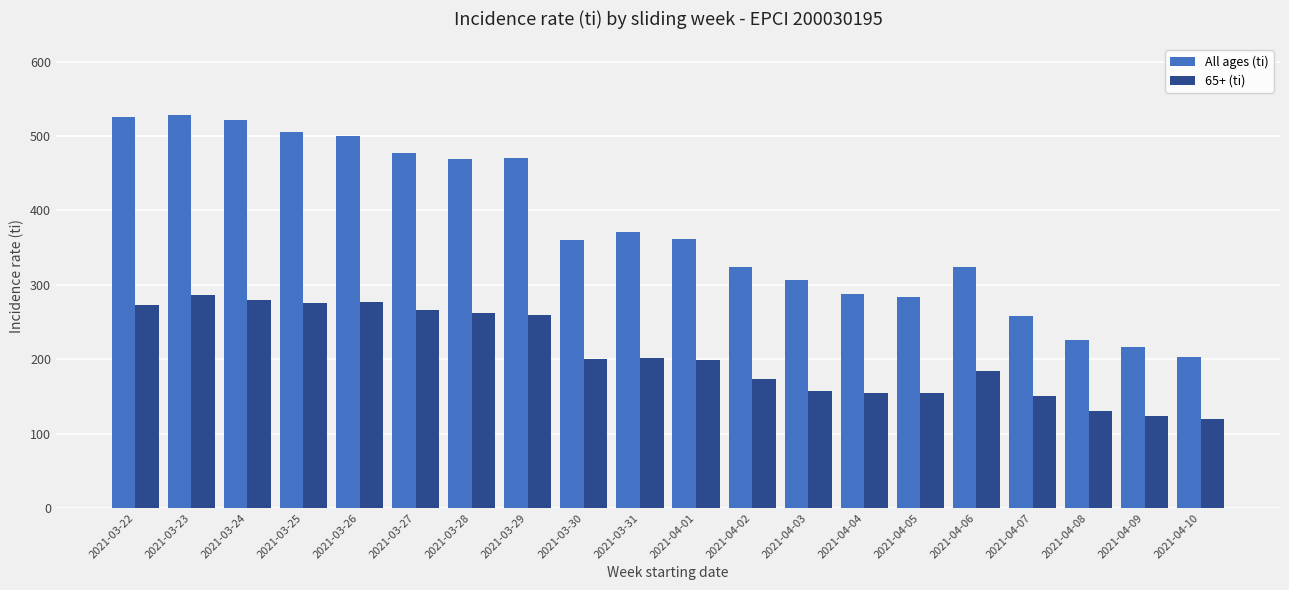

At which label does All ages (ti) first exceed 361?

2021-03-22